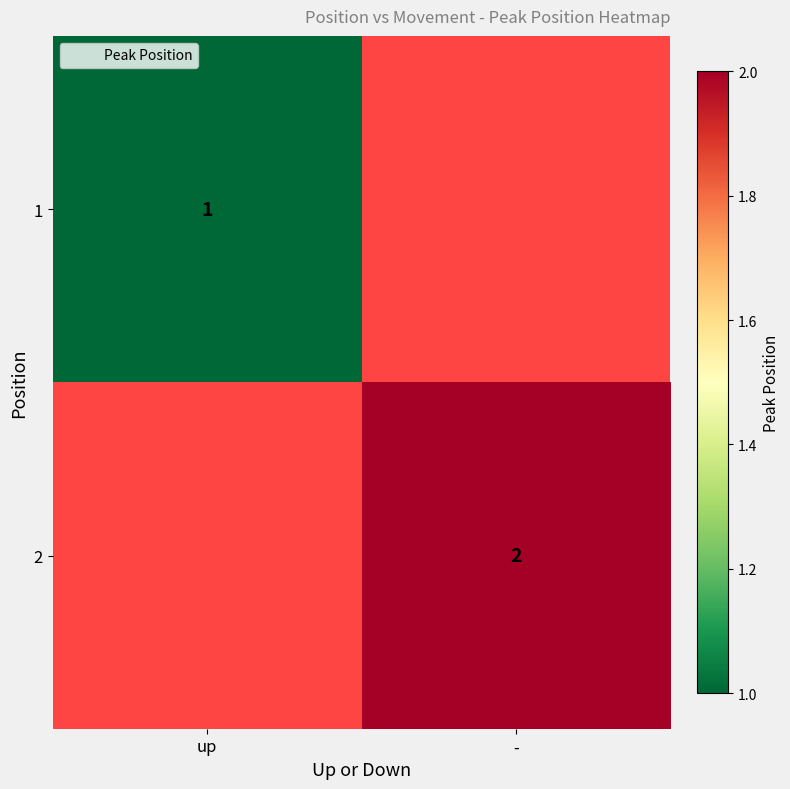

Is the value of 2 at - greater than the value of 1 at up?

Yes